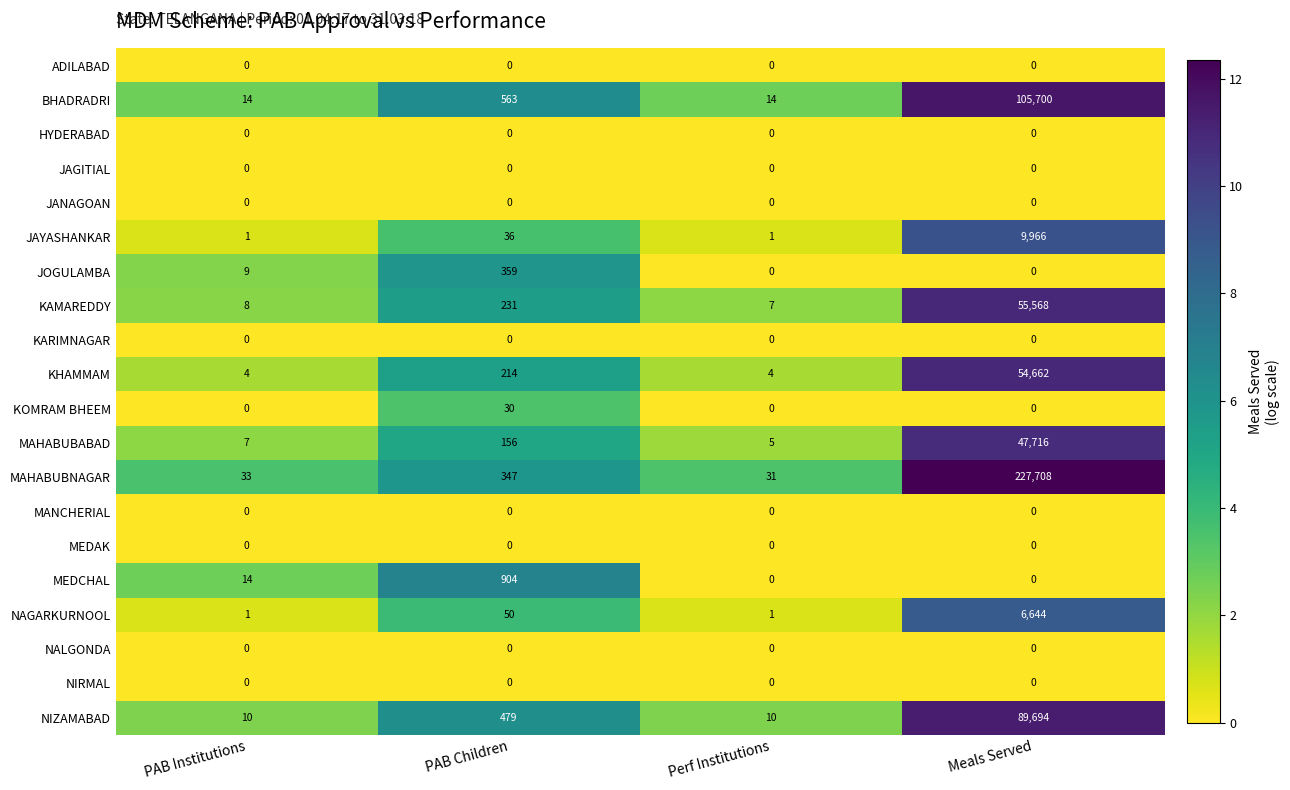

Which label corresponds to the largest value in the chart?

Meals Served